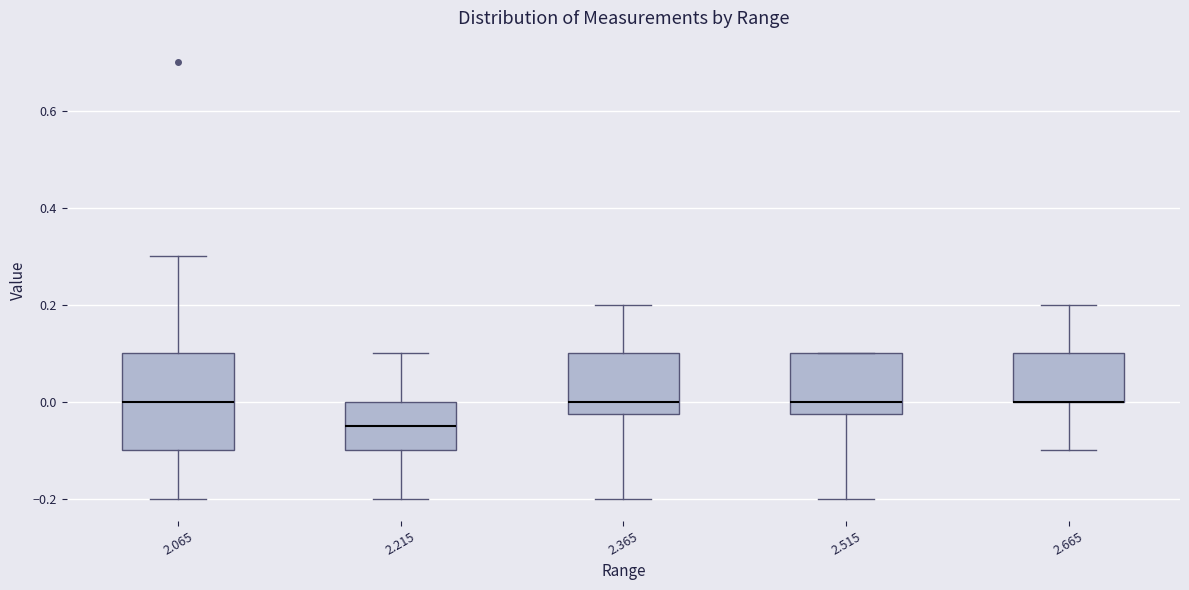

Reading left to right, transcribe this box plot: for each box, give where its median line is, the range the box spans, and where its two whiskers end, as read against the y-axis. The values are not printed on the chart, so give them approximately, as read against the axis.

2.065: median 0.00, box -0.10 to 0.10, whiskers -0.20 to 0.30
2.215: median -0.04, box -0.10 to 0.00, whiskers -0.20 to 0.10
2.365: median 0.00, box -0.02 to 0.10, whiskers -0.20 to 0.20
2.515: median 0.00, box -0.02 to 0.10, whiskers -0.20 to 0.10
2.665: median 0.00 (drawn on the box's lower edge), box 0.00 to 0.10, whiskers -0.10 to 0.20